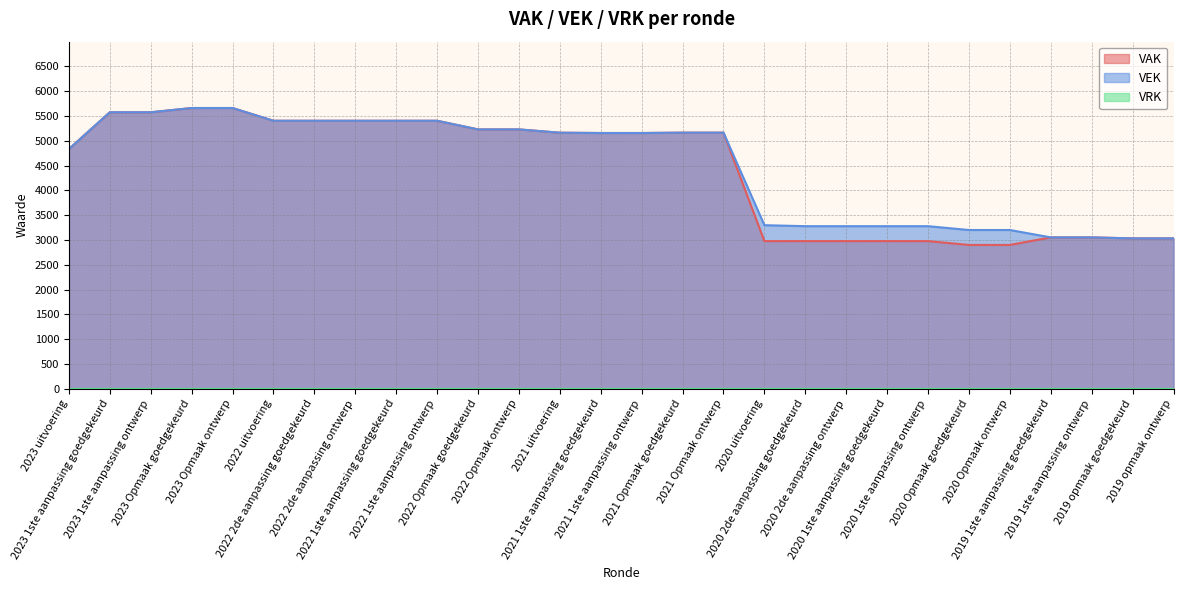

What is the sum of the VAK values at 2019 opmaak ontwerp and 2022 2de aanpassing ontwerp?

8438